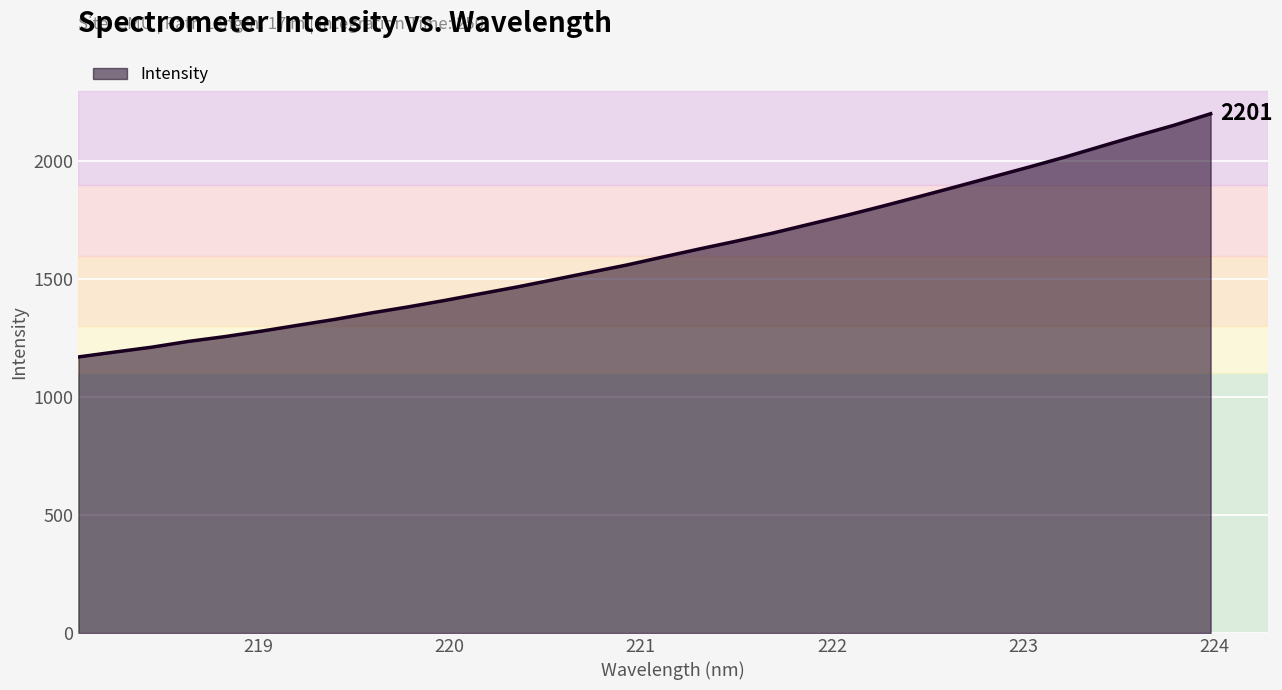

What is the difference between the second highest and second lowest values?

961.8